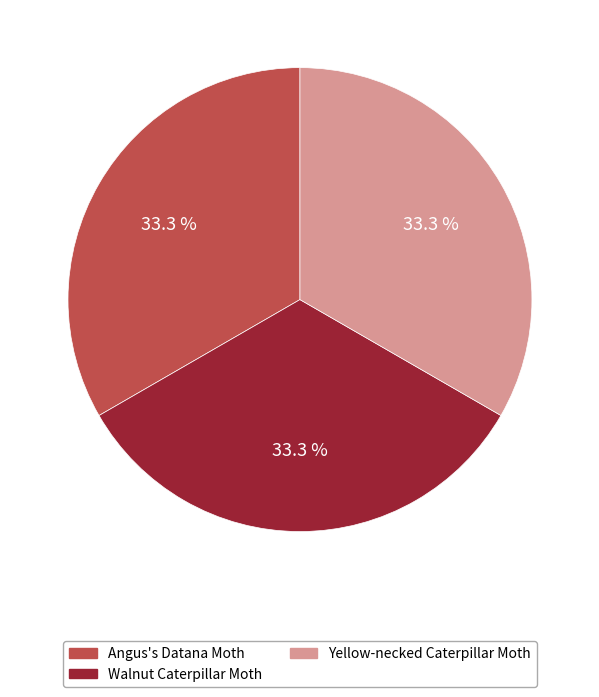

Combined, what portion of the pie is Yellow-necked Caterpillar Moth and Walnut Caterpillar Moth?

66.7%